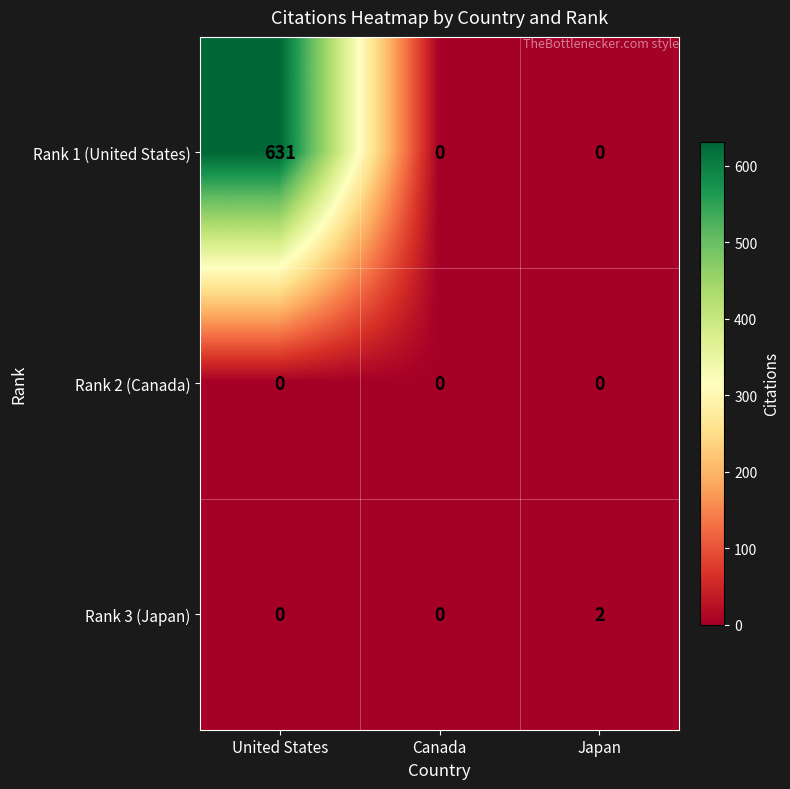

At which category does the chart reach its peak across all series?

United States